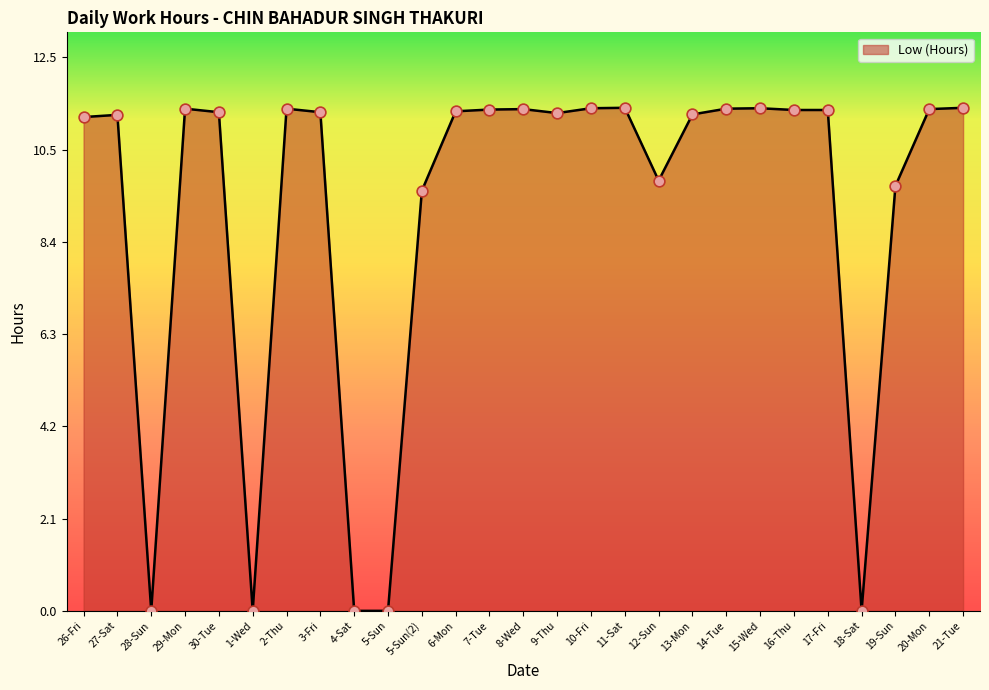

What is the change in value from 3-Fri to 5-Sun(2)?

-1.8